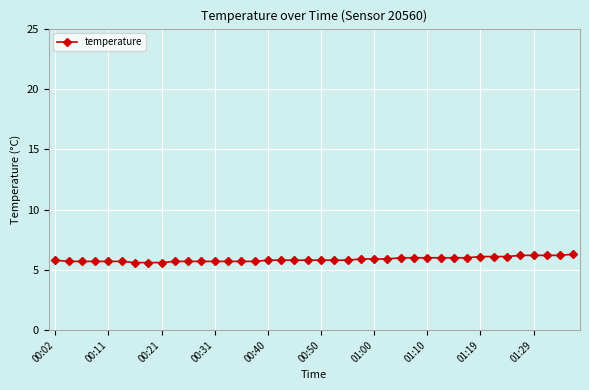

Count the number of data series in this chart.

1